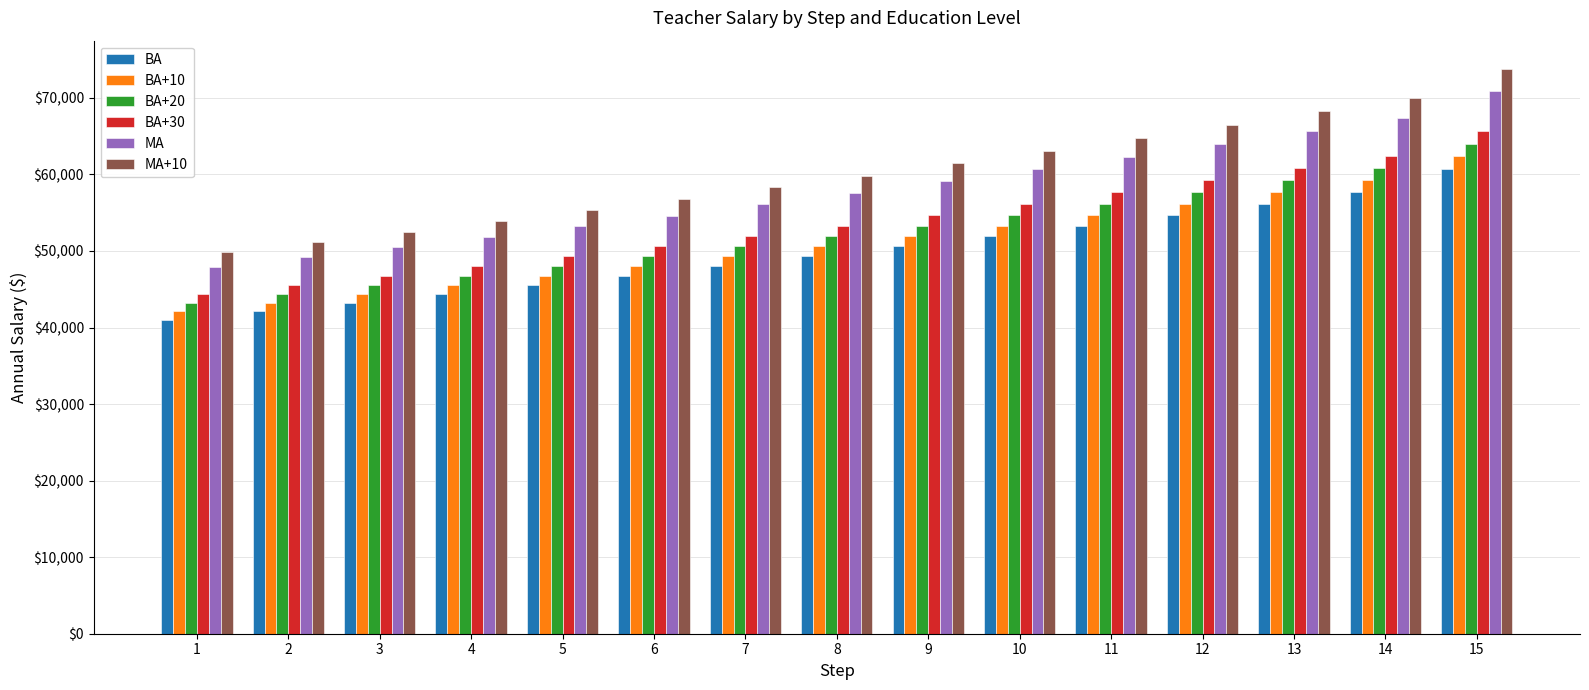

Reading left to right, what are all the values shown in this chart?

BA: 41024	42114	43232	44383	45559	46768	48009	49285	50593	51937	53315	54732	56184	57676	60756
BA+10: 42114	43232	44383	45559	46768	48009	49285	50593	51937	53315	54732	56184	57676	59207	62368
BA+20: 43232	44383	45559	46768	48009	49285	50593	51937	53315	54732	56184	57676	59207	60779	64023
BA+30: 44383	45559	46768	48009	49285	50593	51937	53315	54732	56184	57676	59207	60779	62392	65724
MA: 47916	49188	50495	51836	53211	54622	56072	57561	59090	60659	62268	63923	65620	67363	70957
MA+10: 49825	51146	52504	53899	55331	56798	58304	59853	61442	63073	64750	66468	68234	70044	73783